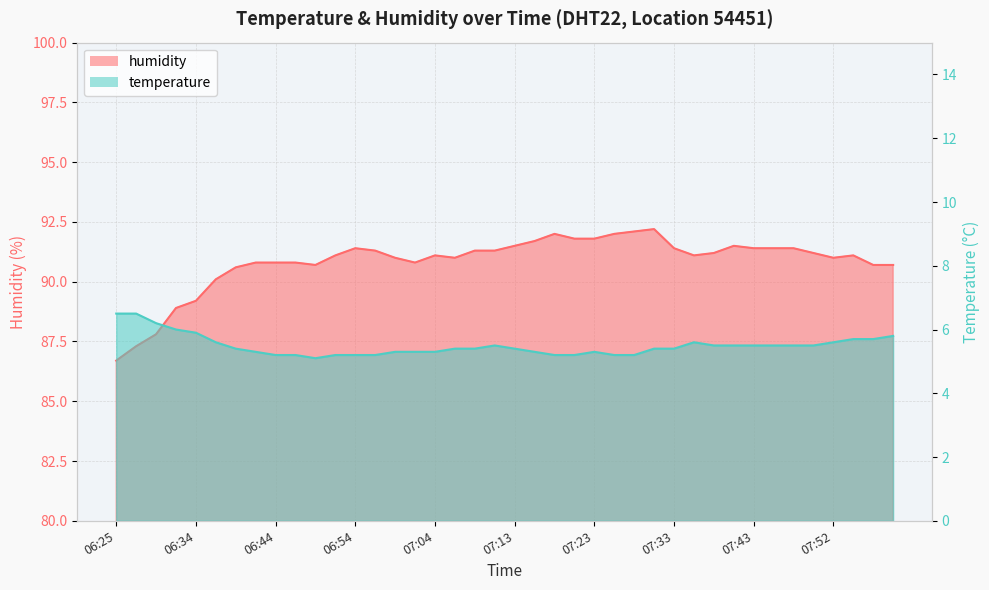

Which series has the largest range (max minus min)?

humidity